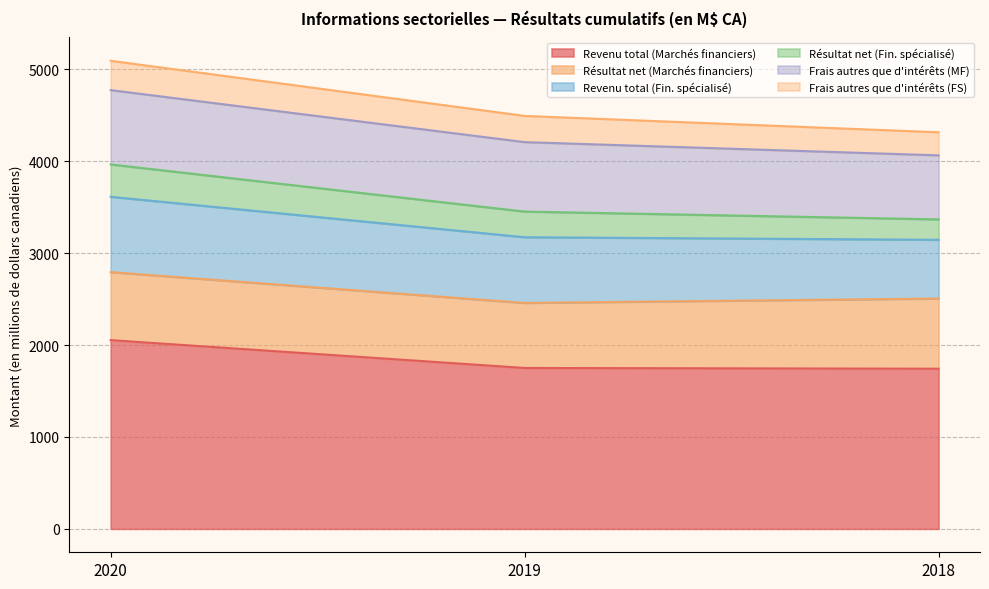

Between 2019 and 2018, which series saw the biggest shift?

Revenu total (Fin. spécialisé)